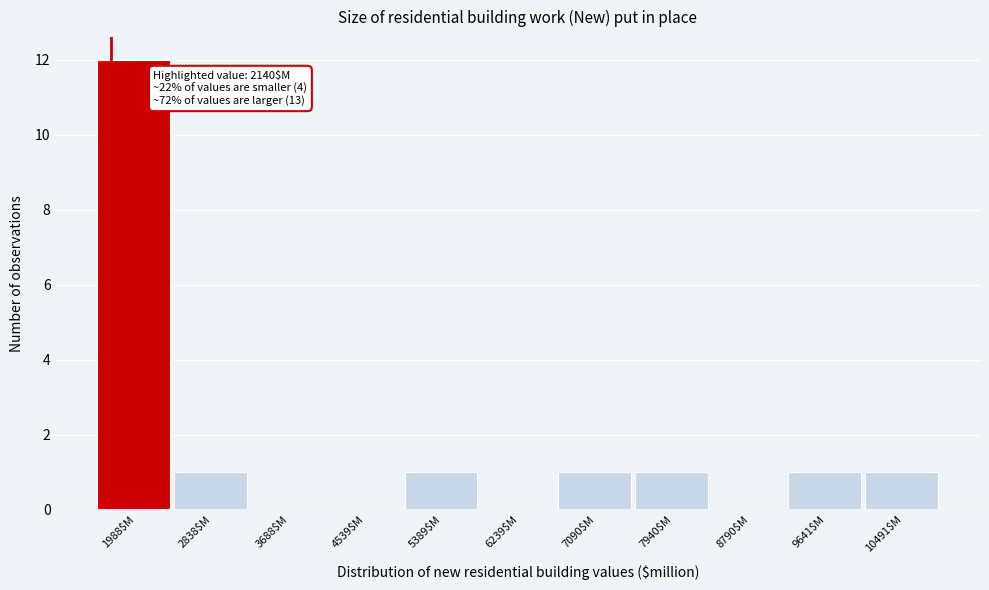

What is the sum of all values?

18